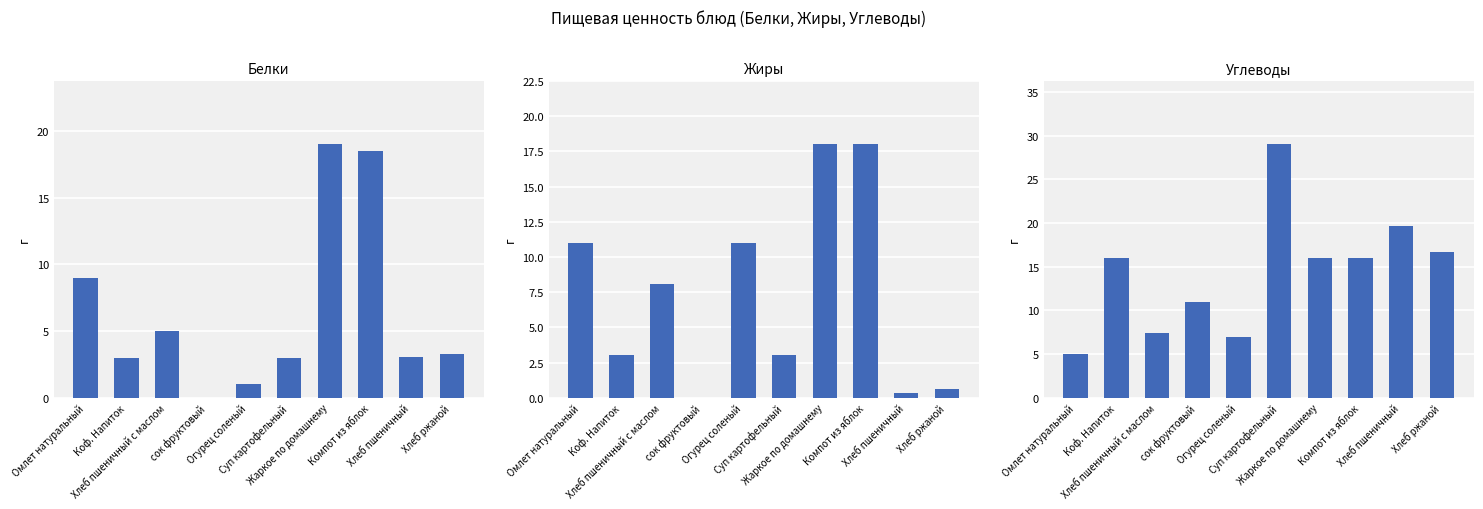

What is the spread (max minus min) of values at Хлеб пшеничный?

19.4